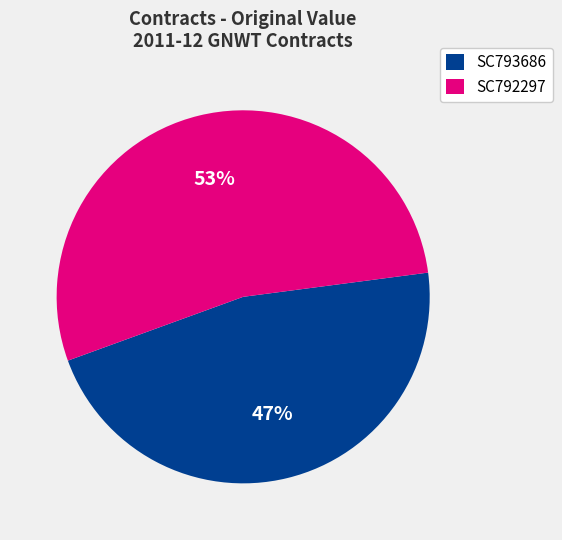

To the nearest percent, what is the combined percentage of SC792297 and SC793686?

100%